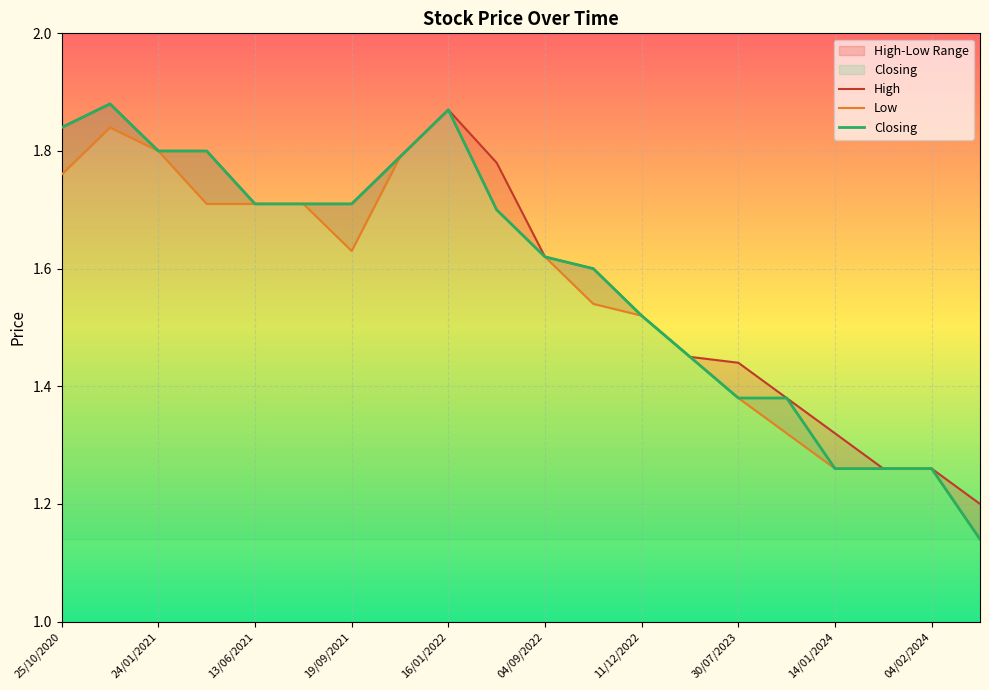

What are all the series names shown in the legend?

High, Low, Closing